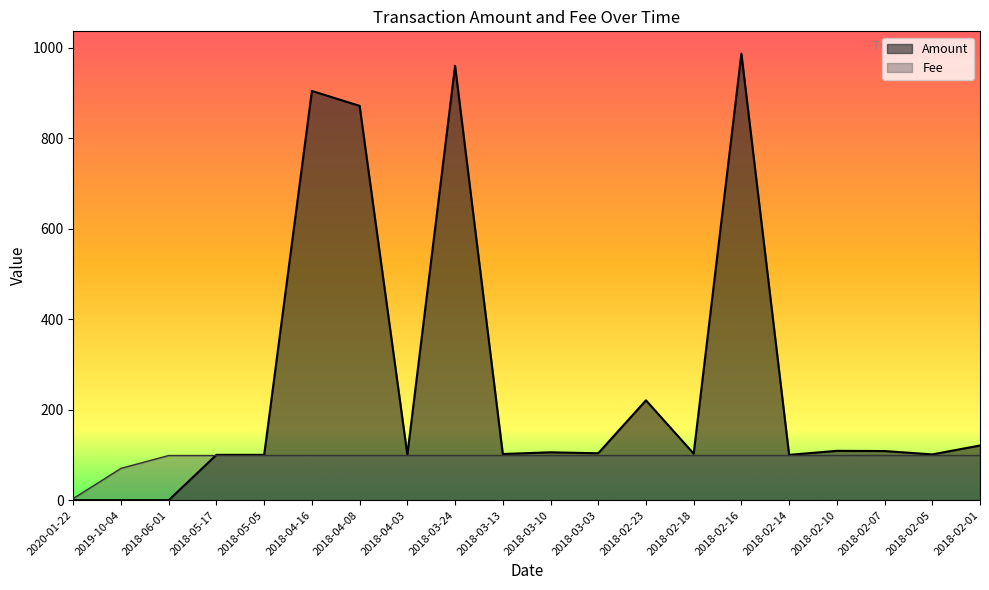

What is the maximum value for Amount?

987.1